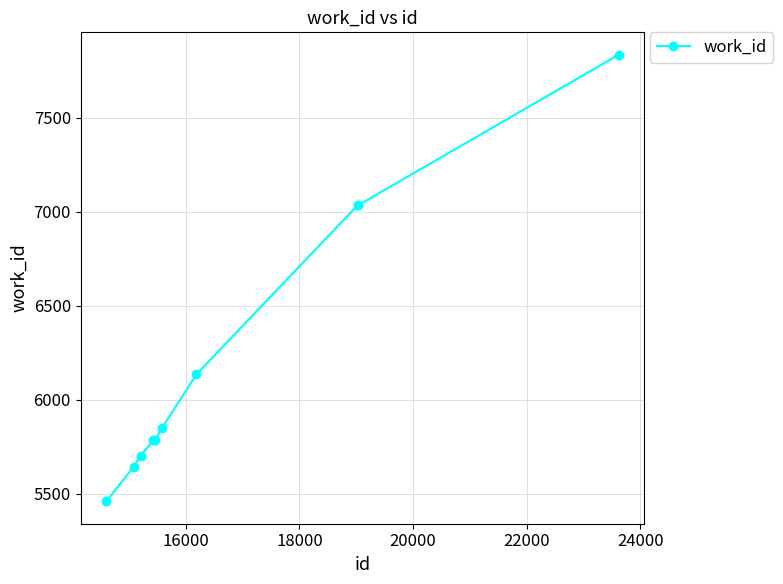

How many series are shown in this chart?

1